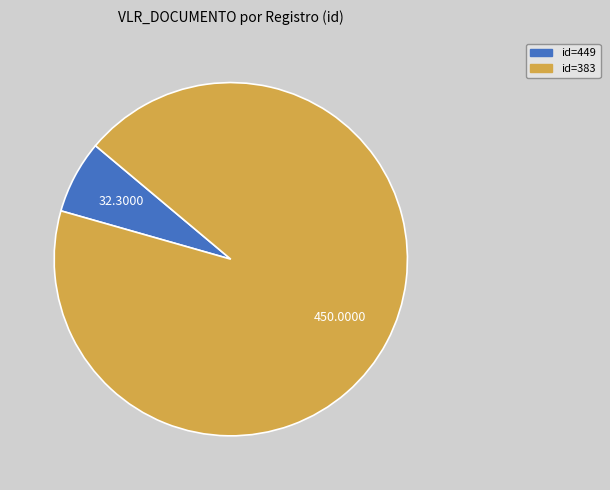

Is there a majority slice in this chart?

Yes